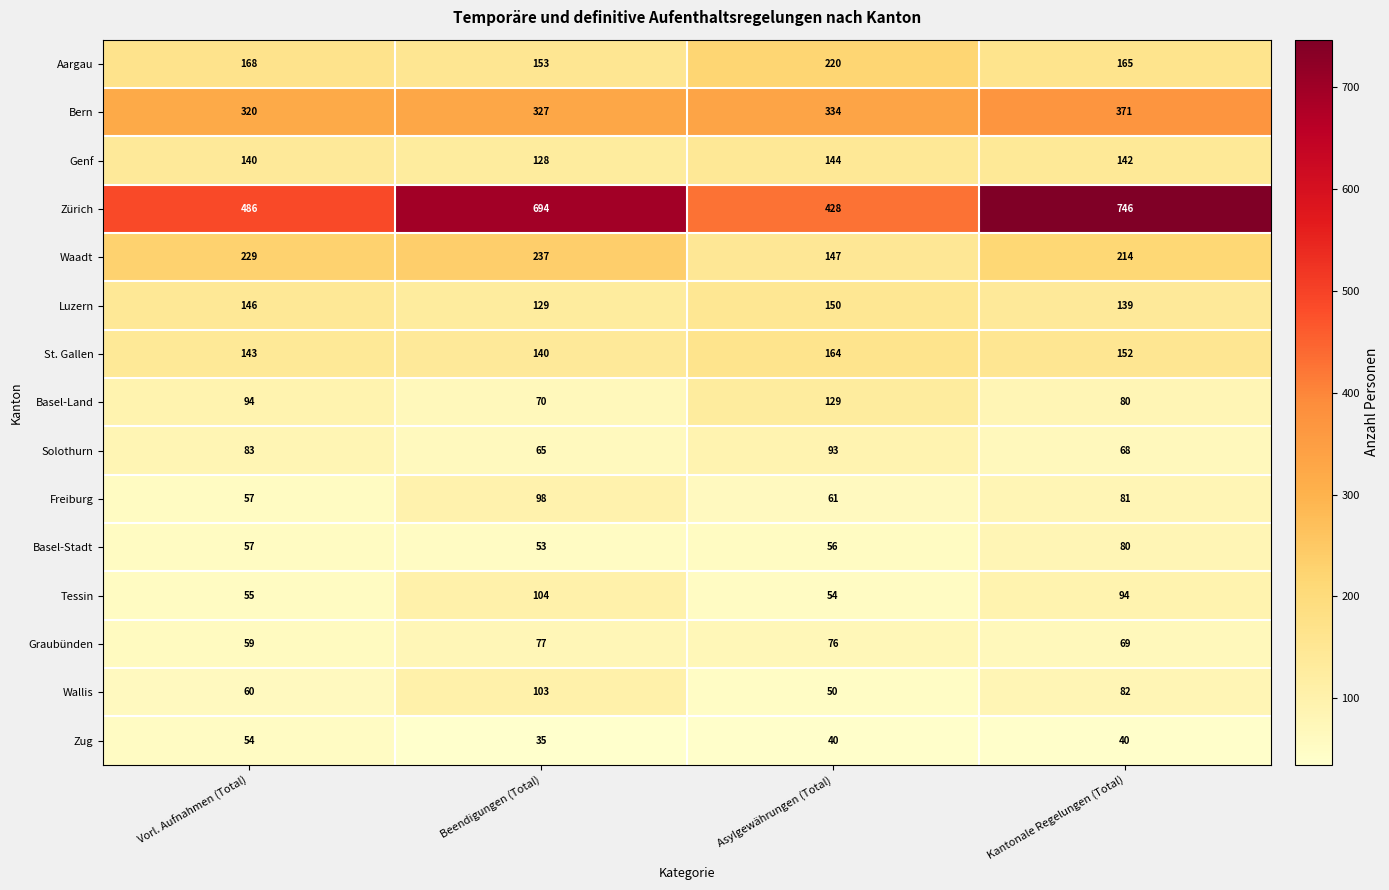

Count the St. Gallen values in the range 143 to 164.

3